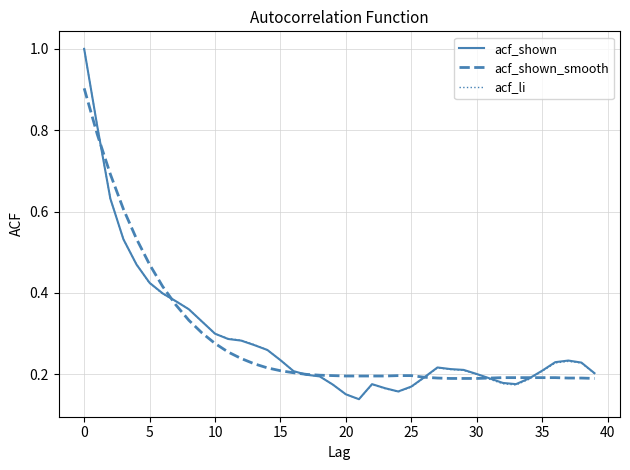

What is the greatest value displayed?

1.0